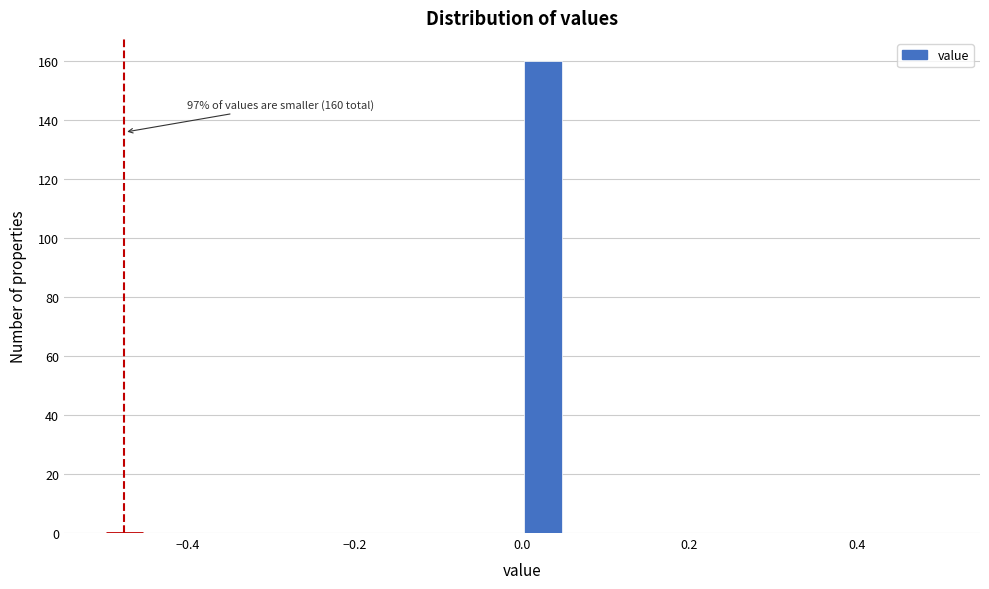

Read against the x-axis, roughly where is the centre of the tallest bar?

0.02